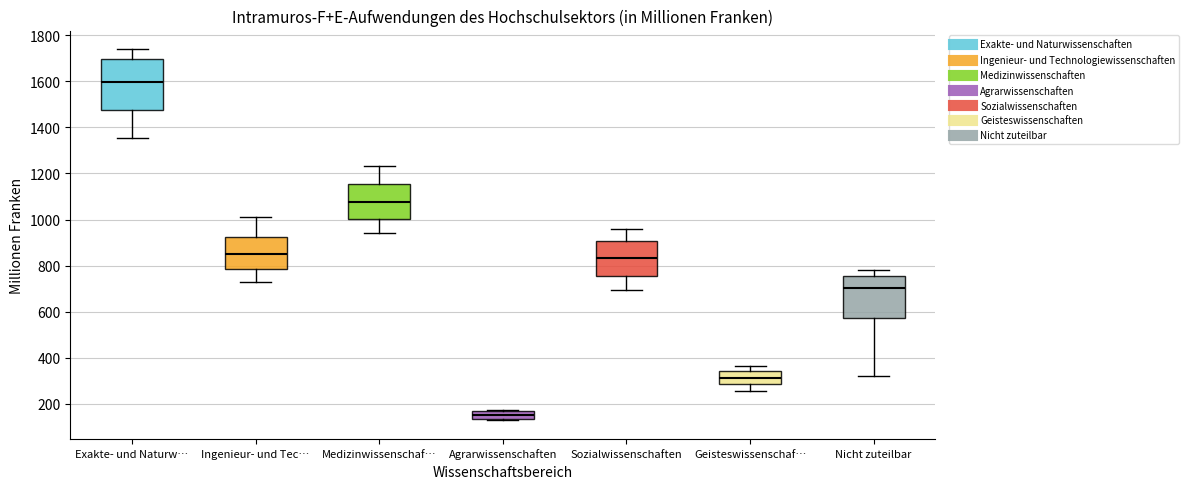

Which box is the tallest, from its lower edge to its upper edge?

Exakte- und Naturw…